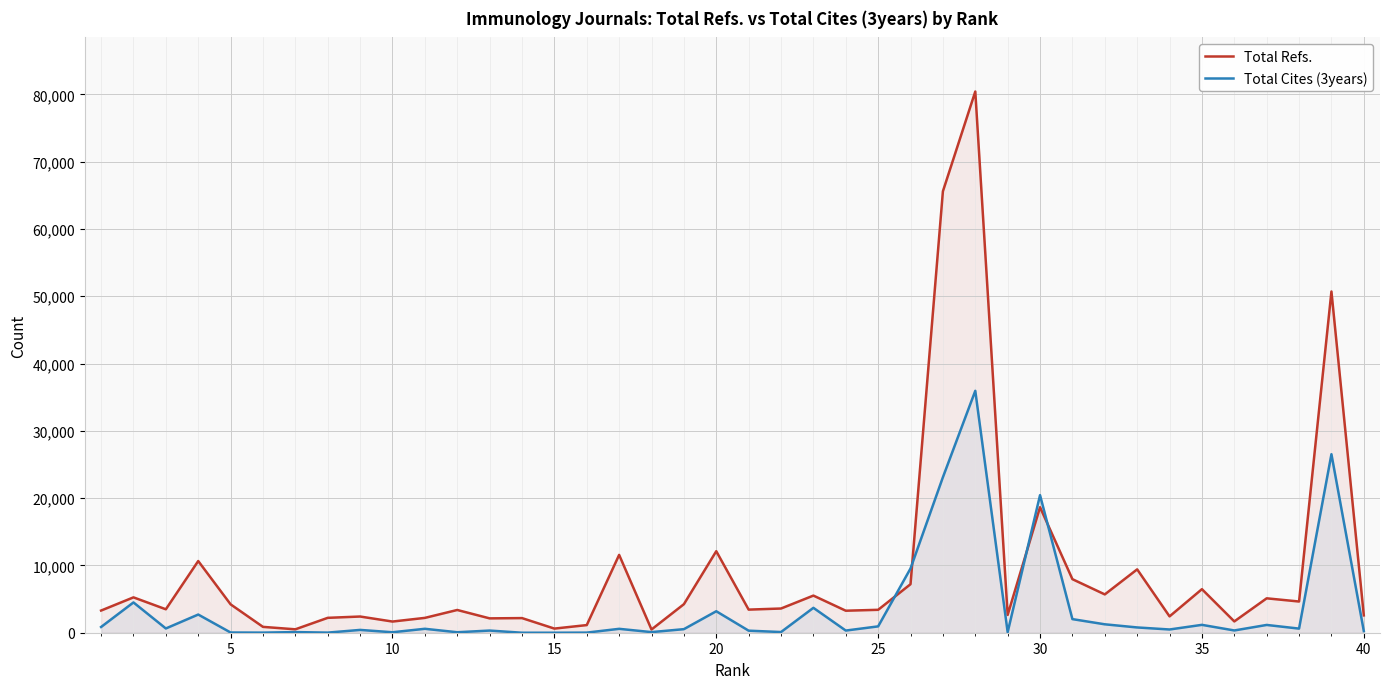

What is the average value of the Total Refs. series?

9126